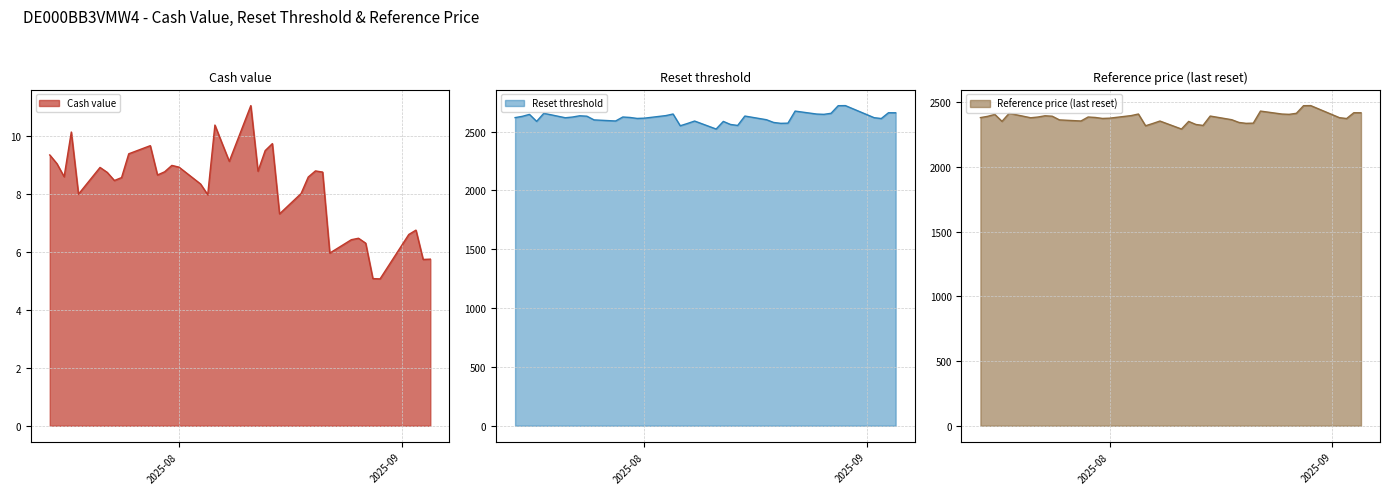

At which label does Cash value reach its minimum?

2025-08-29